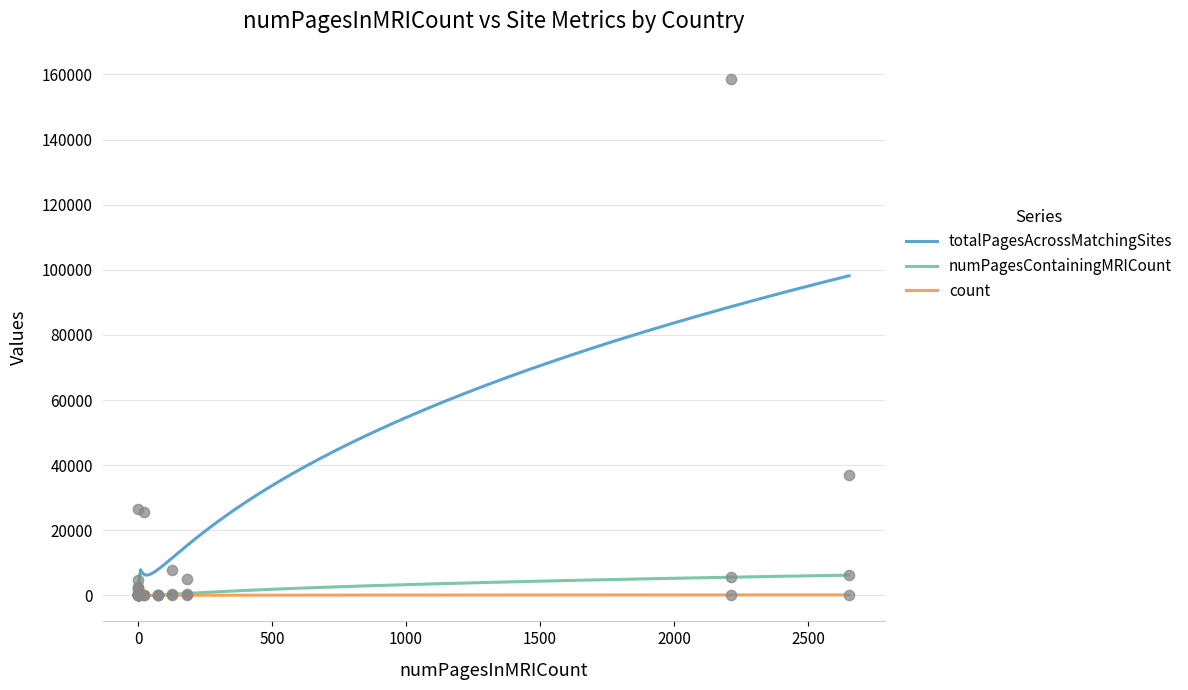

What is the total value across all series at de?

26844